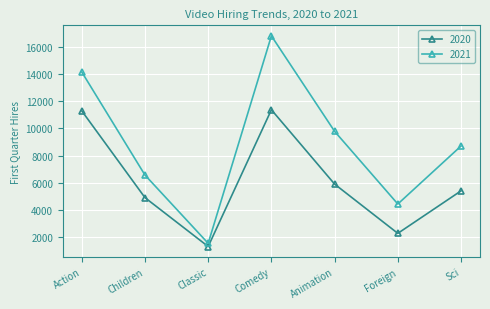

What is the lowest value of the 2020 series?

1297